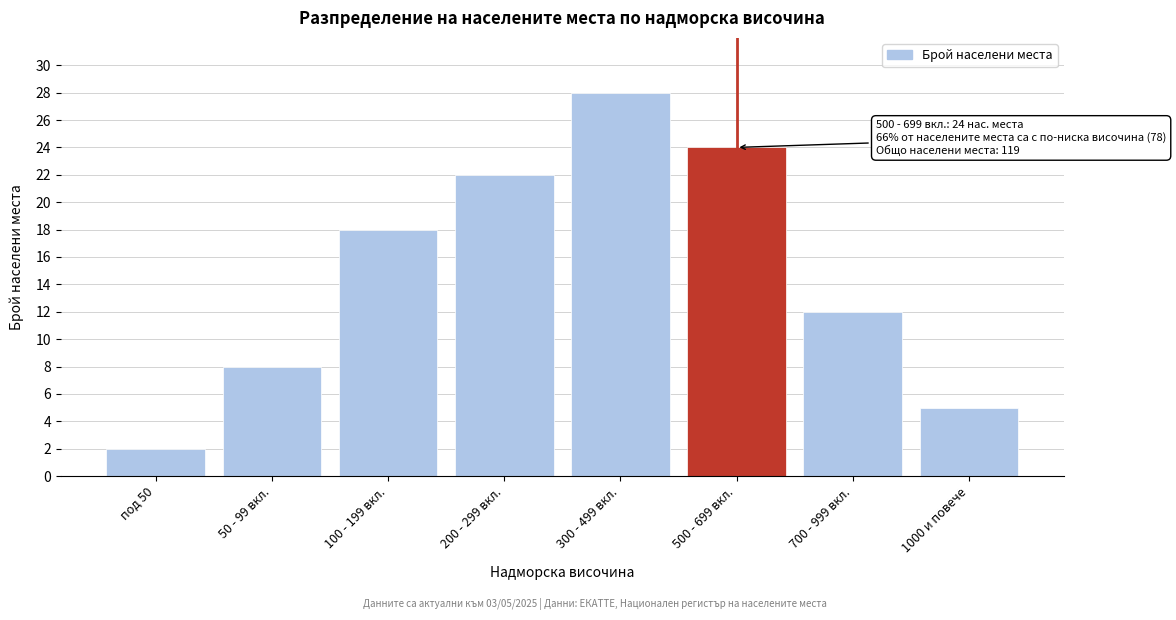

Reading left to right, extract all data points from this chart.

под 50=2	50 - 99 вкл.=8	100 - 199 вкл.=18	200 - 299 вкл.=22	300 - 499 вкл.=28	500 - 699 вкл.=24	700 - 999 вкл.=12	1000 и повече=5